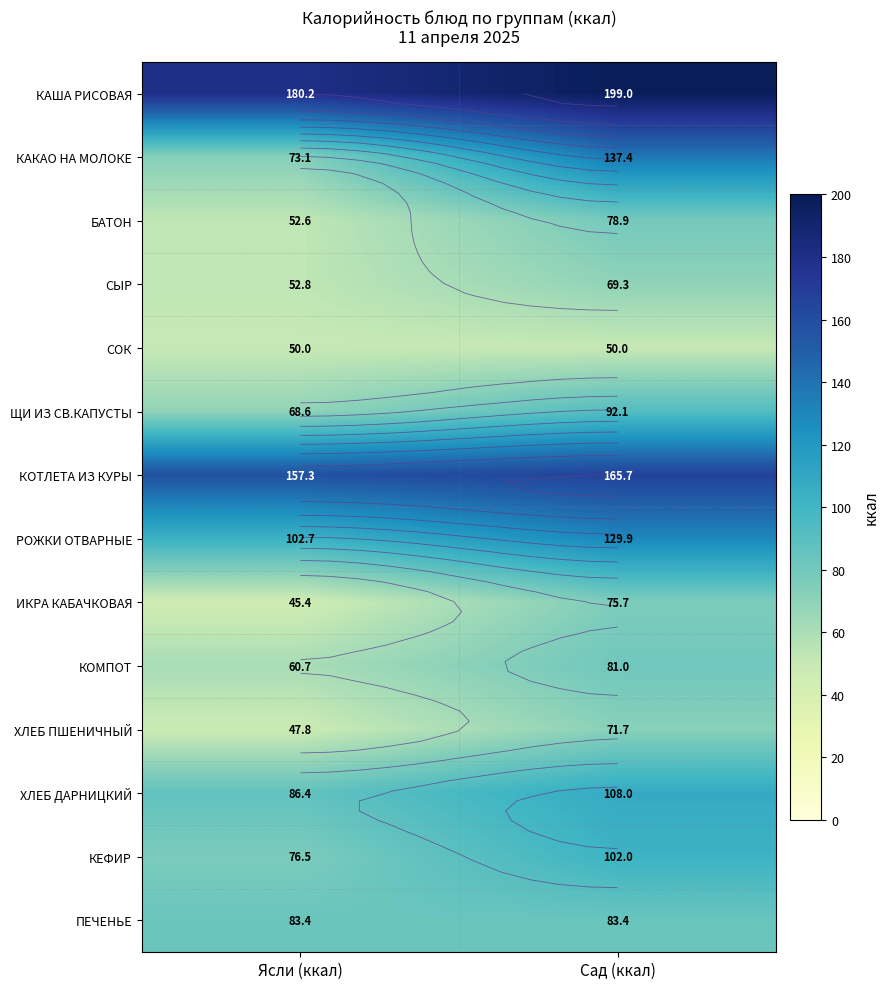

Which category has the highest value in the ПЕЧЕНЬЕ series?

Ясли (ккал)